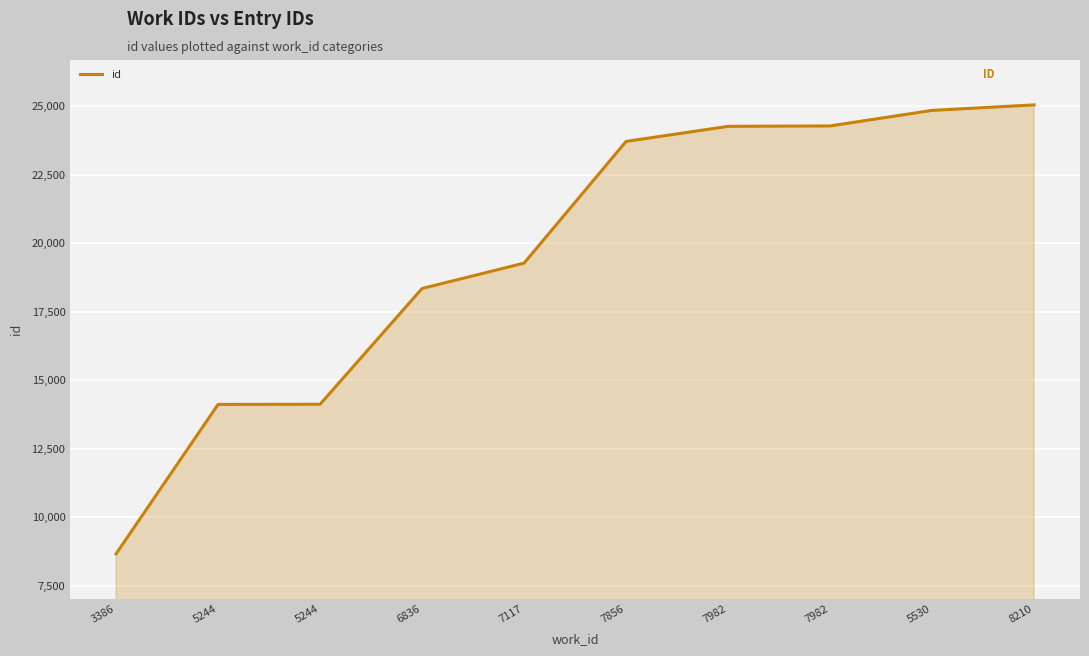

What is the sum of all values?

196730